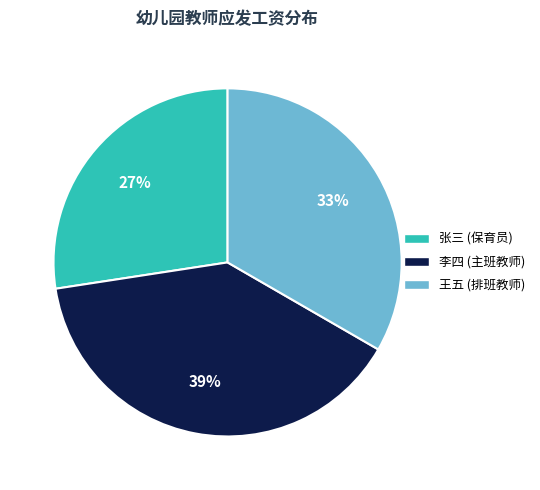

What is the smallest slice in the pie chart?

张三 (保育员)